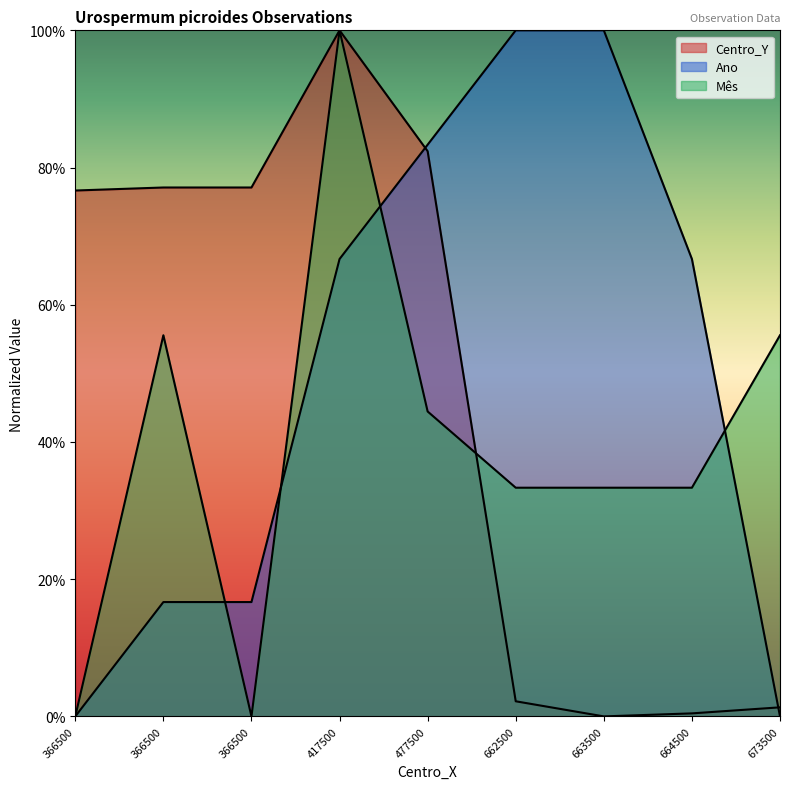

Does the chart display data point markers on the line(s)?

No